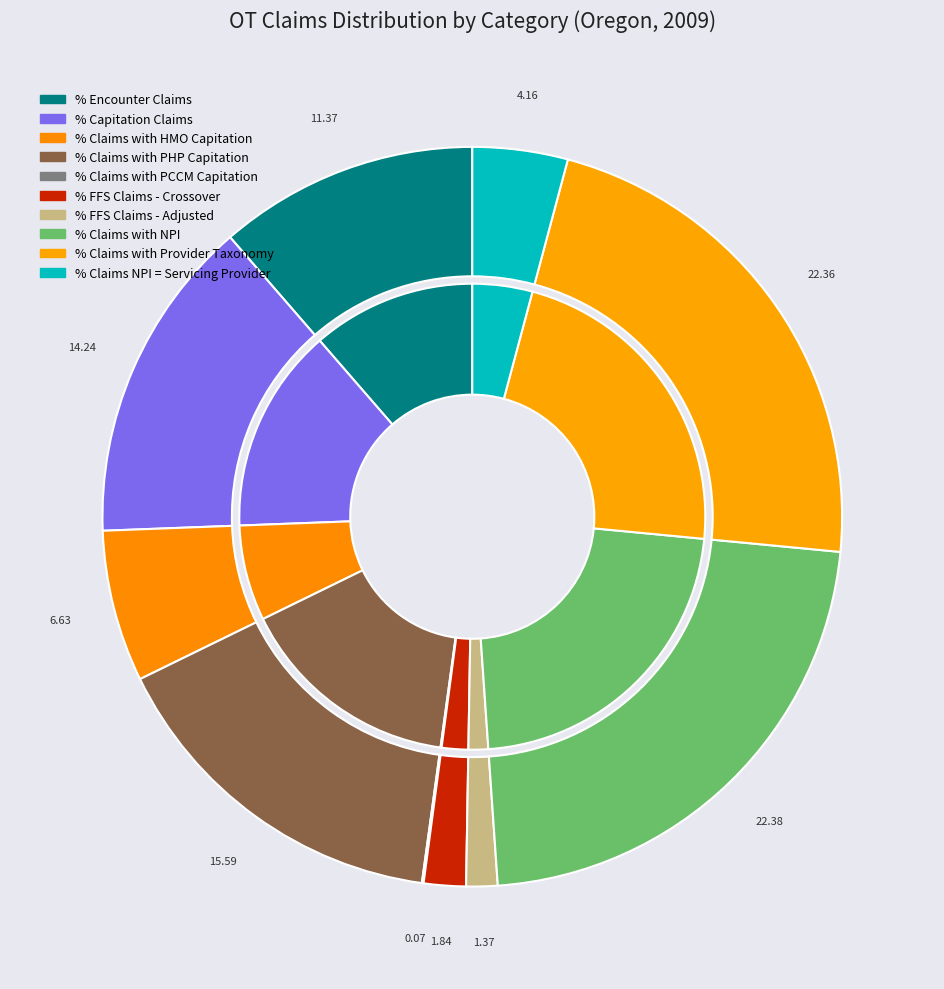

What percentage do % Claims with PCCM Capitation and % Claims with PHP Capitation together represent?

15.7%